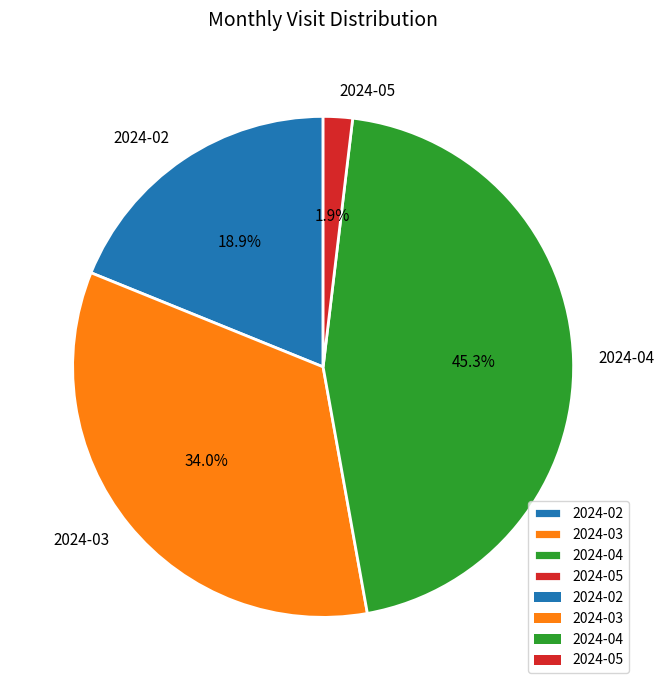

What percentage is the 2024-04 slice, to the nearest percent?

45%